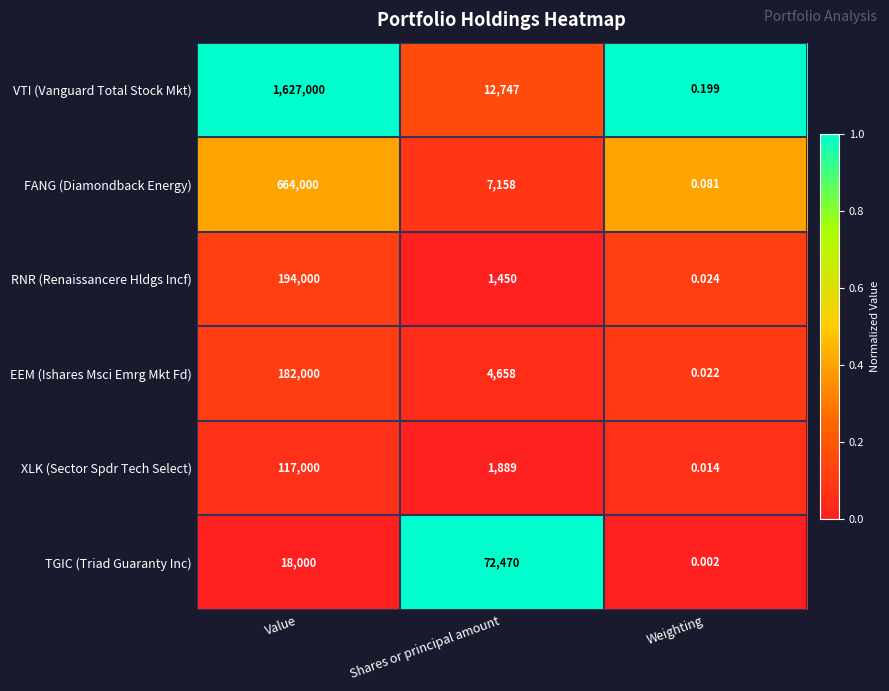

What is the total value across all series at Shares or principal amount?

100372.0